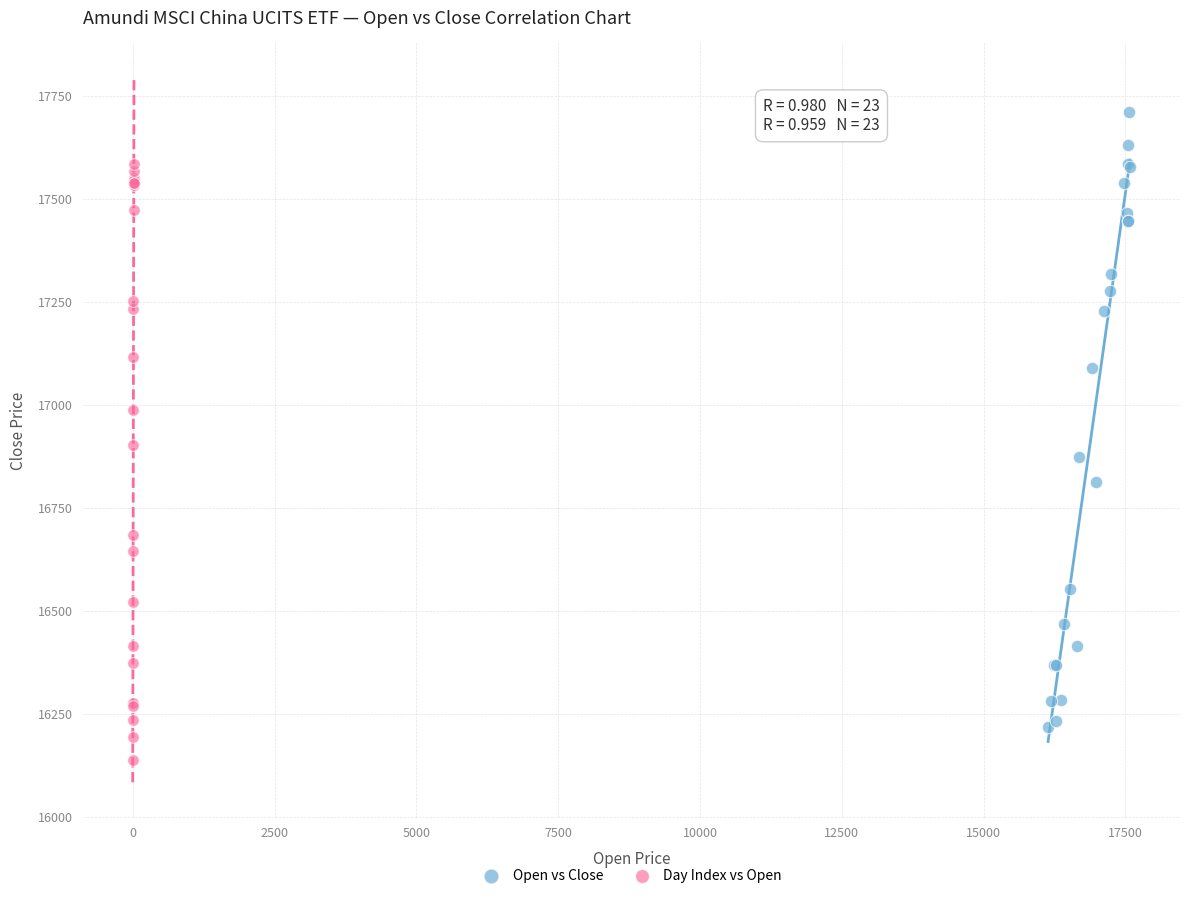

Which series reaches the maximum Y coordinate?

Open vs Close